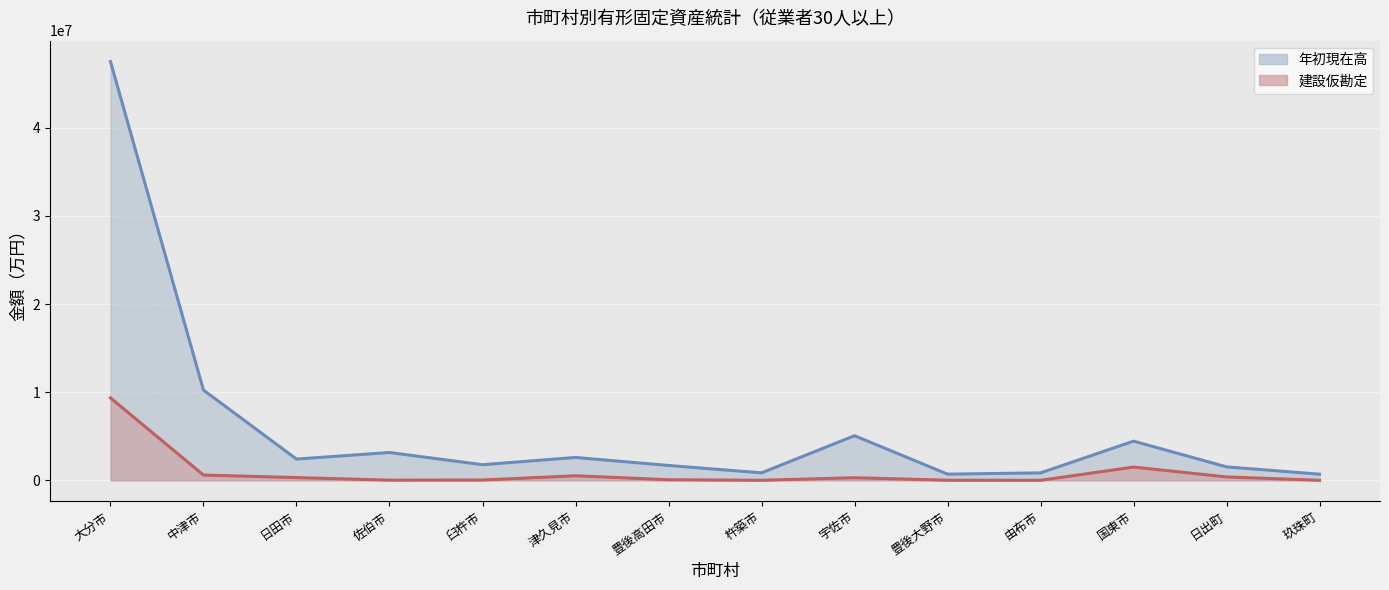

List the labels in order of 年初現在高 (line) value, smallest first.

玖珠町, 豊後大野市, 由布市, 杵築市, 日出町, 豊後高田市, 臼杵市, 日田市, 津久見市, 佐伯市, 国東市, 宇佐市, 中津市, 大分市